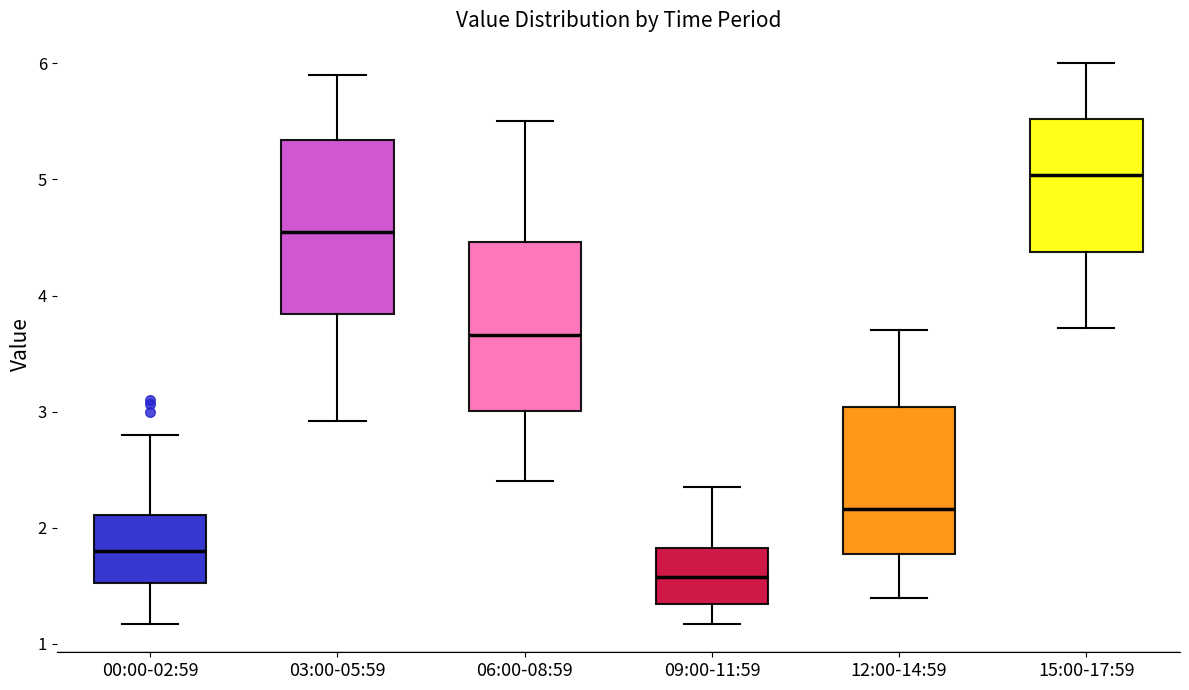

Reading left to right, transcribe this box plot: for each box, give where its median line is, the range the box spans, and where its two whiskers end, as read against the y-axis. The values are not printed on the chart, so give them approximately, as read against the axis.

00:00-02:59: median 1.8, box 1.5 to 2.1, whiskers 1.2 to 2.8
03:00-05:59: median 4.6, box 3.8 to 5.3, whiskers 2.9 to 5.9
06:00-08:59: median 3.7, box 3.0 to 4.5, whiskers 2.4 to 5.5
09:00-11:59: median 1.6, box 1.3 to 1.8, whiskers 1.2 to 2.4
12:00-14:59: median 2.2, box 1.8 to 3.0, whiskers 1.4 to 3.7
15:00-17:59: median 5.0, box 4.4 to 5.5, whiskers 3.7 to 6.0